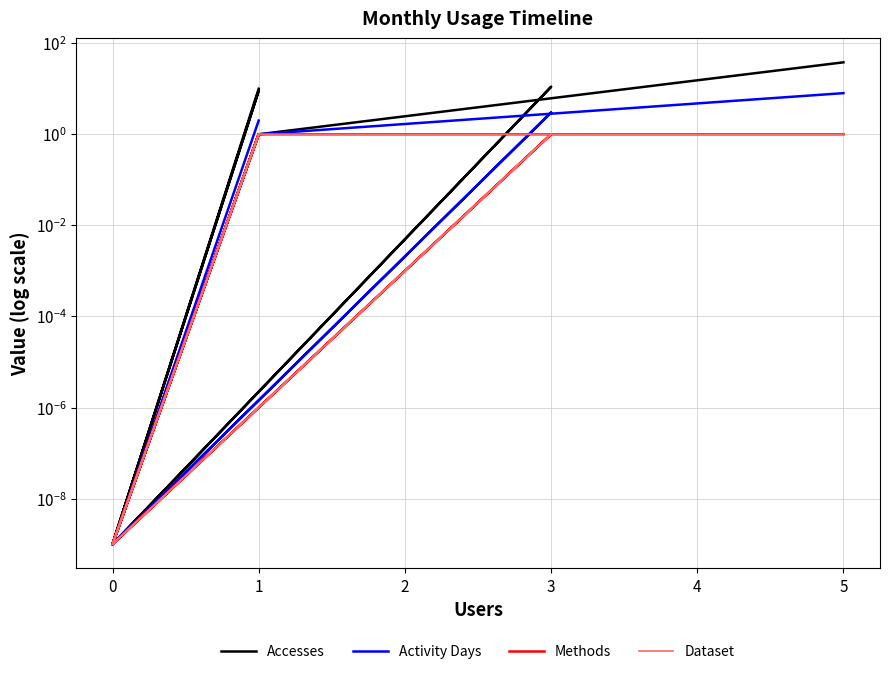

What is the difference between the second highest and second lowest values in the Methods series?

1.0